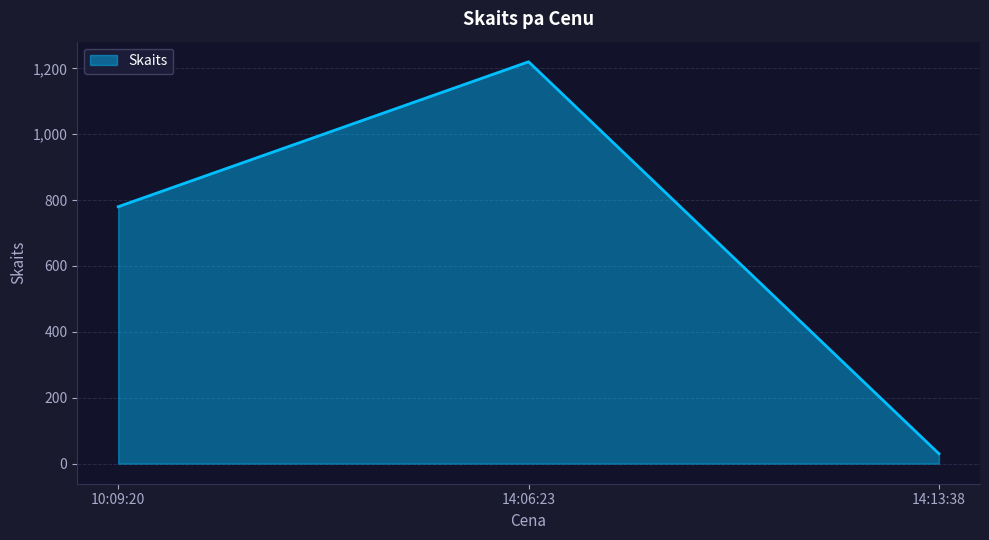

What is the maximum value shown in the chart?

1220